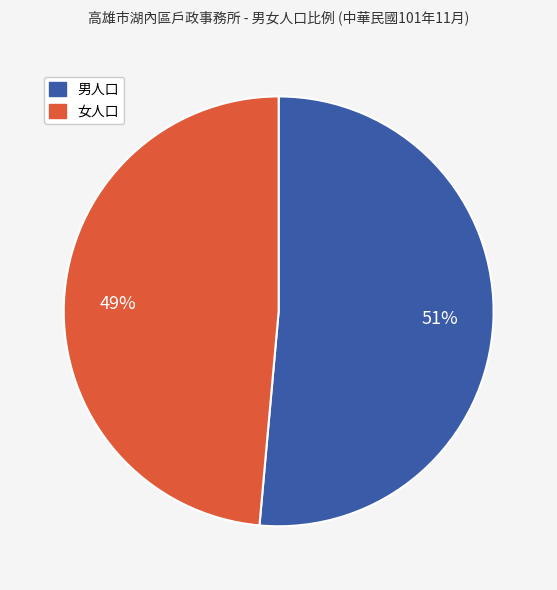

To the nearest percent, what is the average slice percentage?

50%